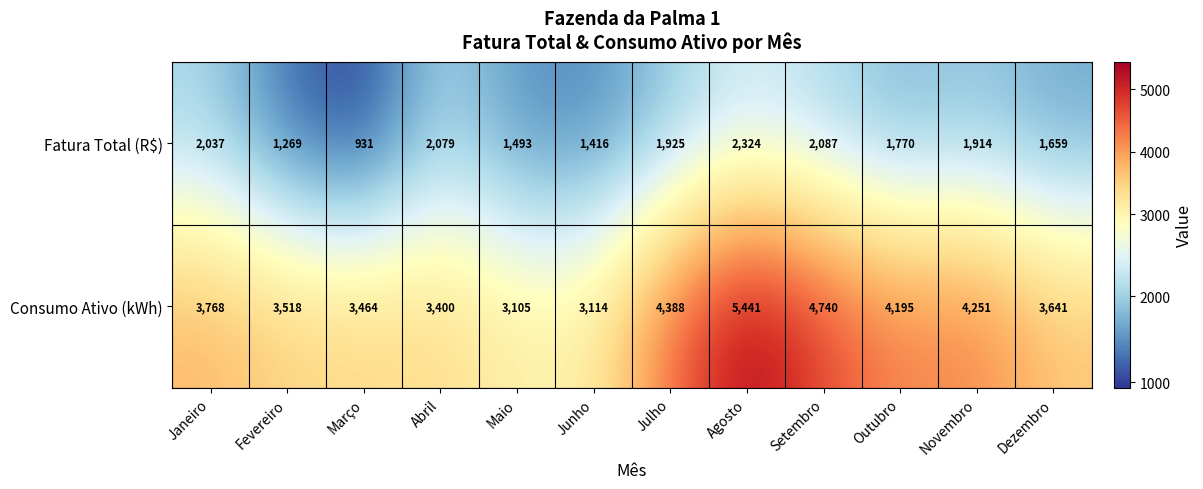

Between Fevereiro and Setembro, which series saw the biggest shift?

Consumo Ativo (kWh)